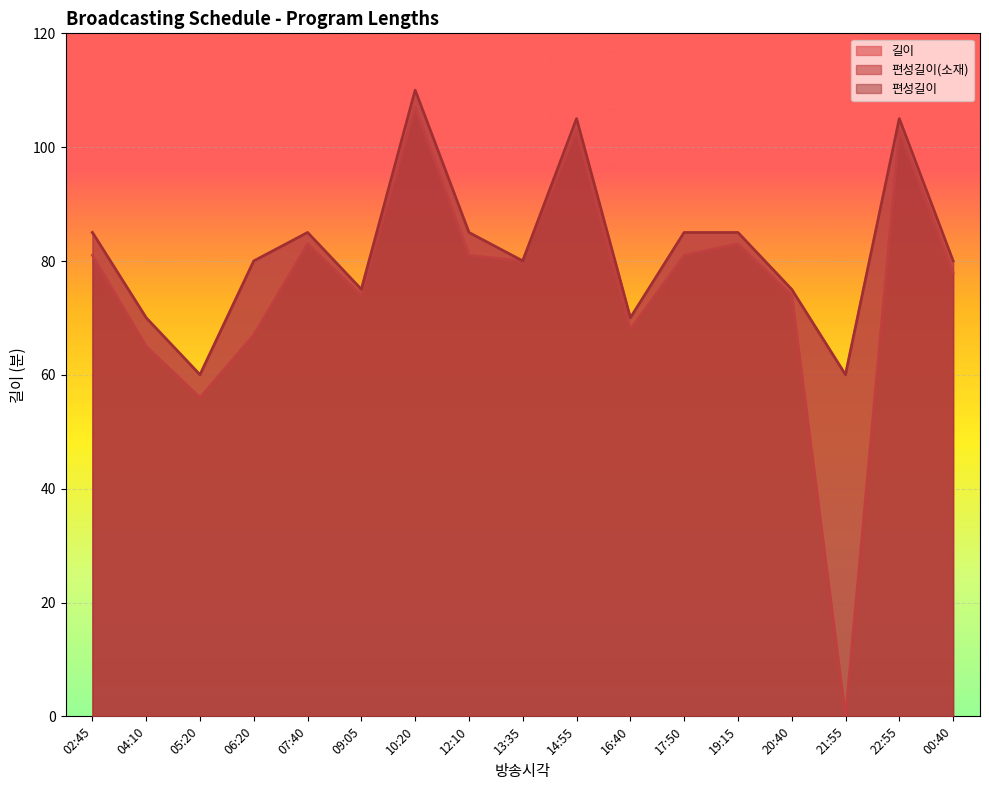

At which label is 길이 closest to 85?

02:45